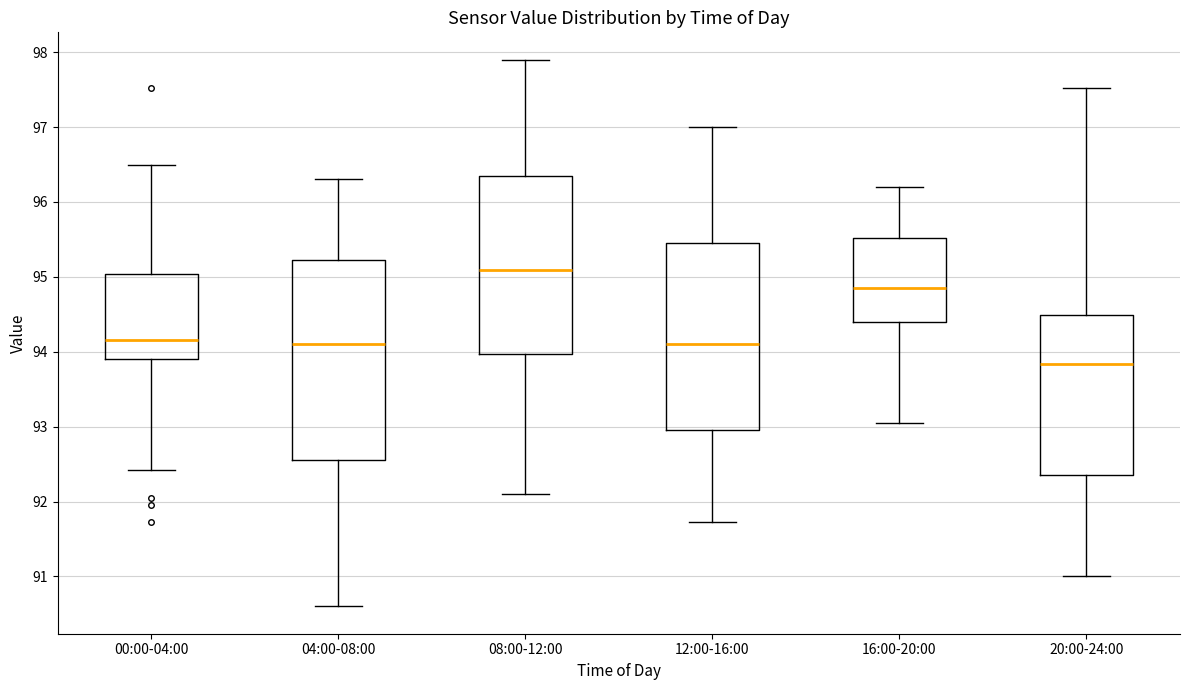

Reading left to right, read every box against the y-axis: the position of its median line, the range the box covers, and the ends of its whiskers. The values are not printed on the chart, so give them approximately, as read against the axis.

00:00-04:00: median 94.2, box 93.9 to 95.0, whiskers 92.4 to 96.5
04:00-08:00: median 94.1, box 92.6 to 95.2, whiskers 90.6 to 96.3
08:00-12:00: median 95.1, box 94.0 to 96.3, whiskers 92.1 to 97.9
12:00-16:00: median 94.1, box 93.0 to 95.5, whiskers 91.7 to 97.0
16:00-20:00: median 94.9, box 94.4 to 95.5, whiskers 93.1 to 96.2
20:00-24:00: median 93.8, box 92.4 to 94.5, whiskers 91.0 to 97.5